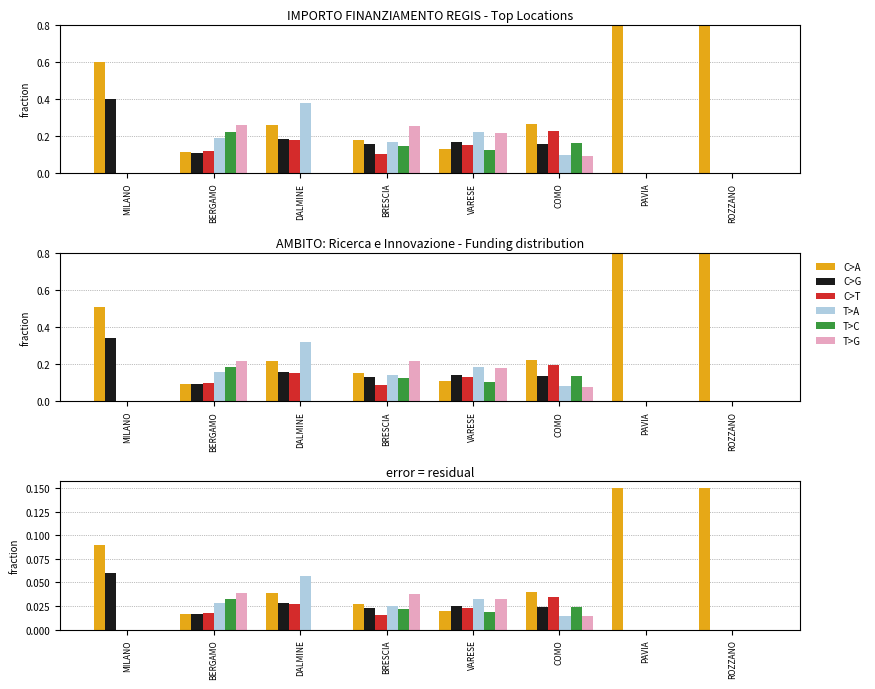

Where is T>C nearest to the value 0?

MILANO